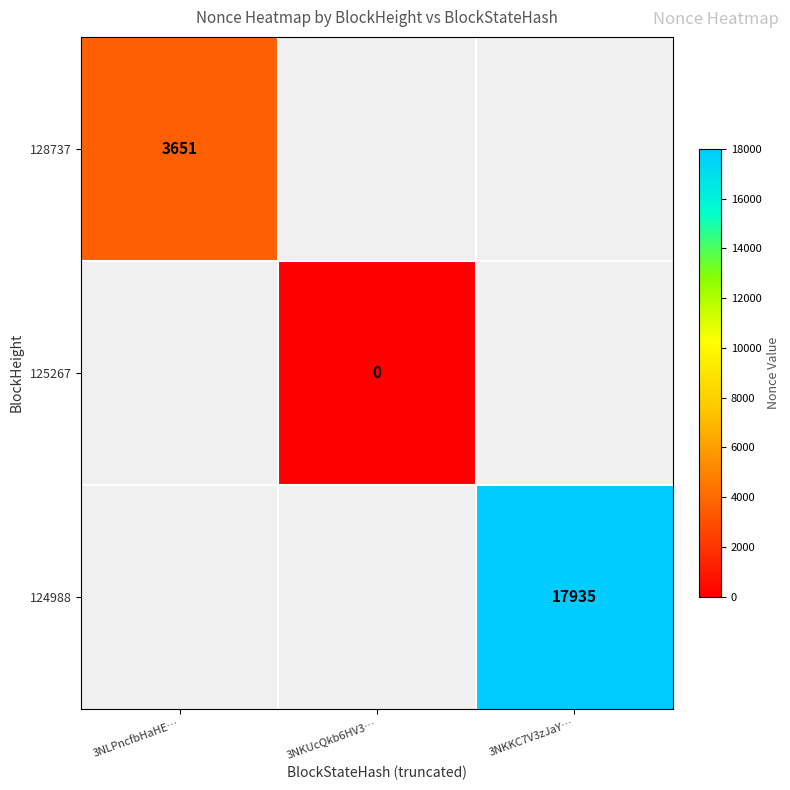

The 128737 series shows 5223 at 3NLPncfbHaHE…. True or false?

False